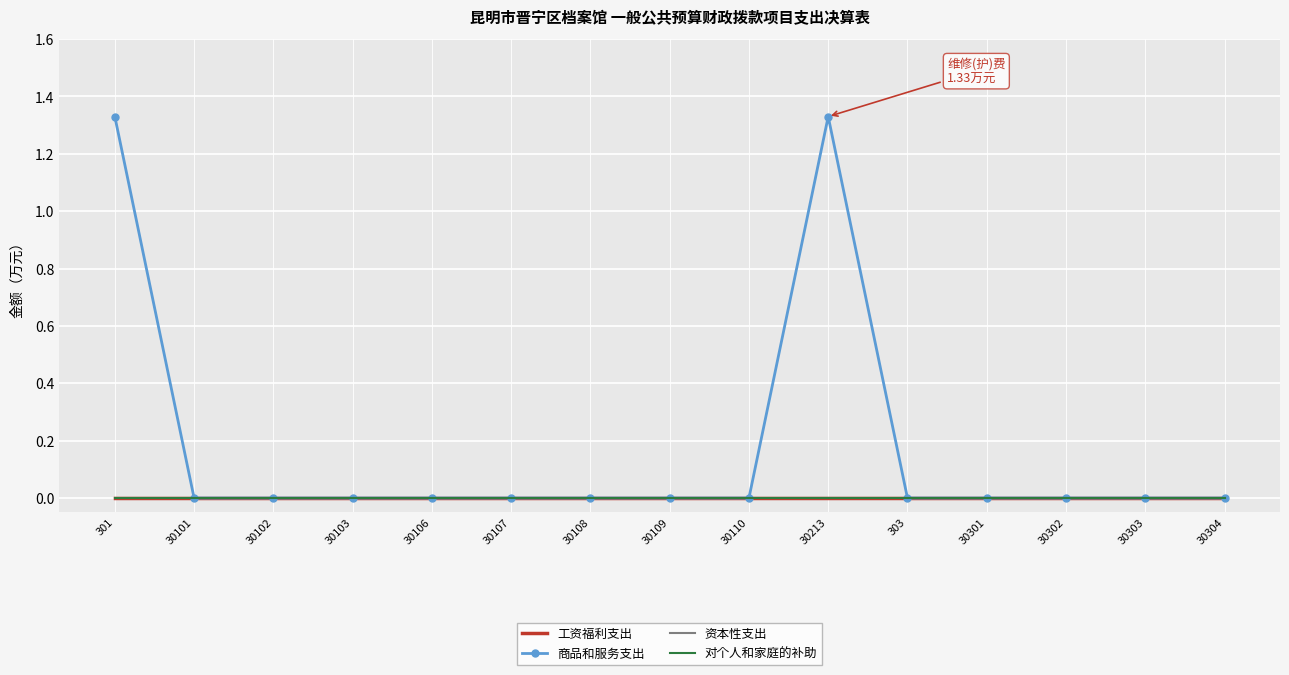

True or false: 商品和服务支出 and 对个人和家庭的补助 intersect in this chart.

False